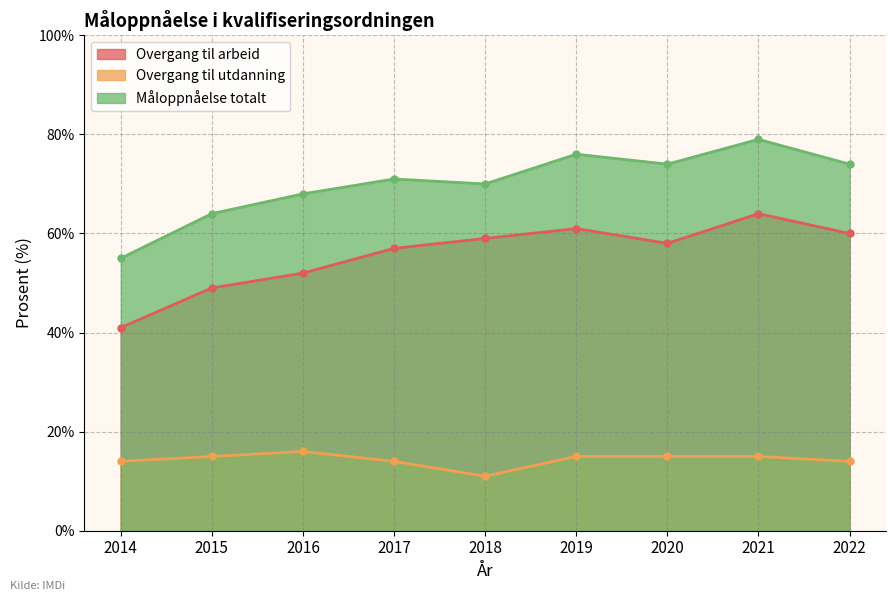

At which category does Overgang til arbeid reach its first local peak?

2019